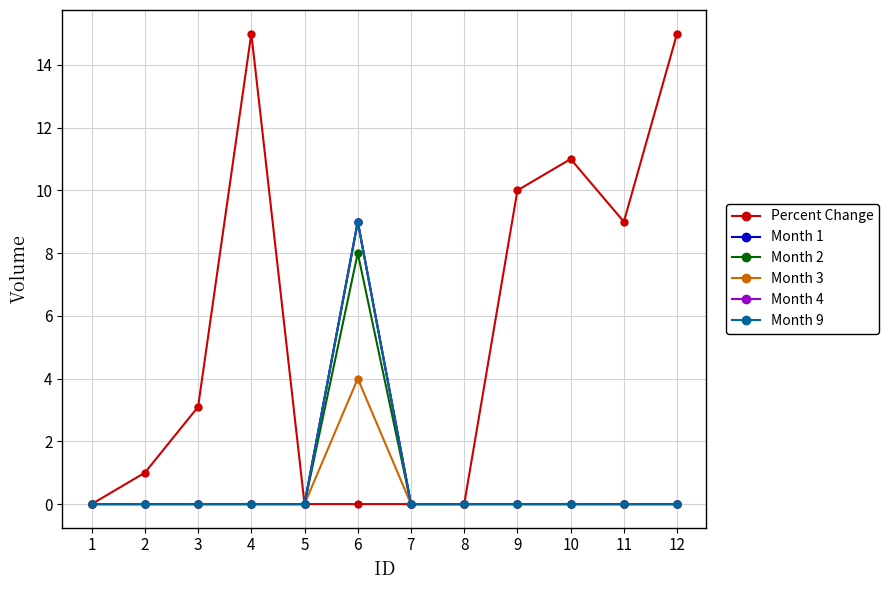

Is this an area chart (filled region under the line)?

No